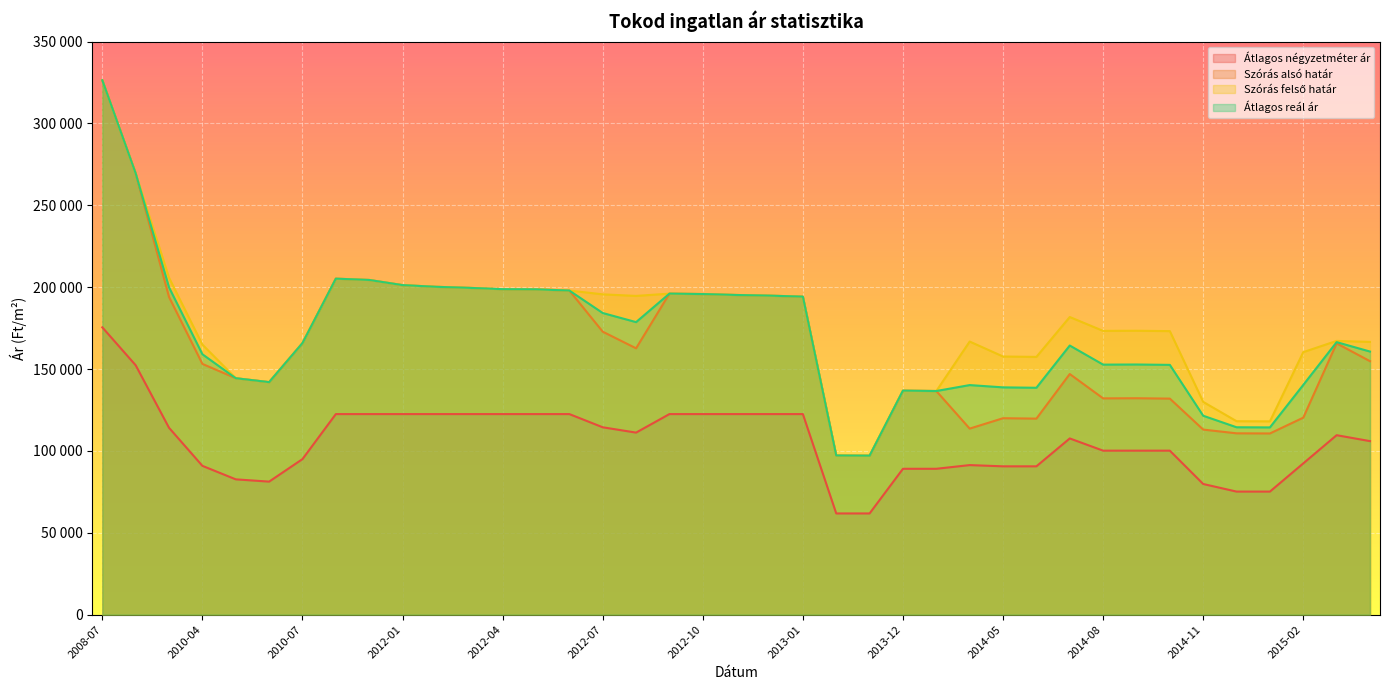

What is the average value of the Átlagos négyzetméter ár series?

105906